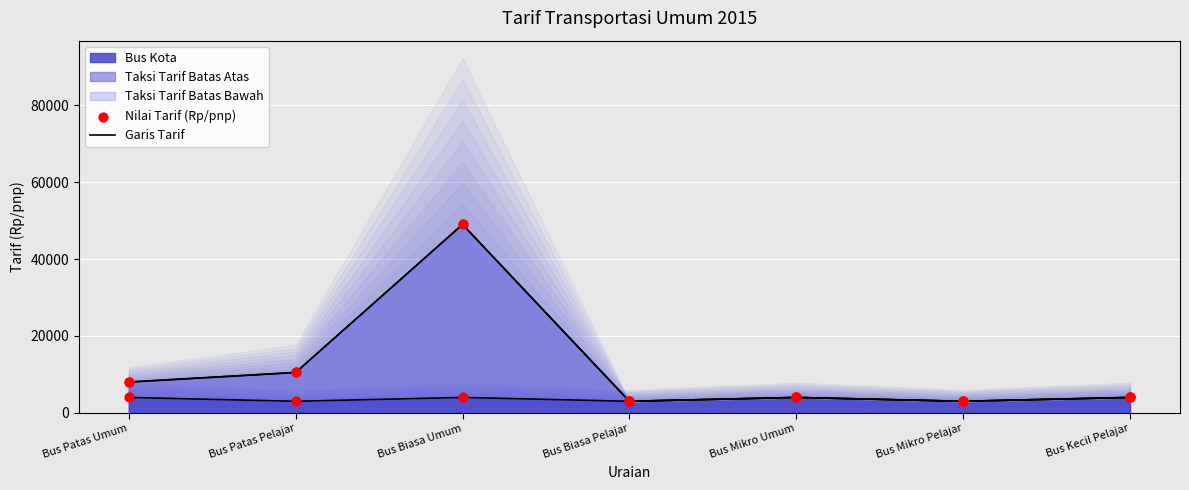

Which series has the largest Y range (max minus min)?

Taksi Tarif Batas Atas